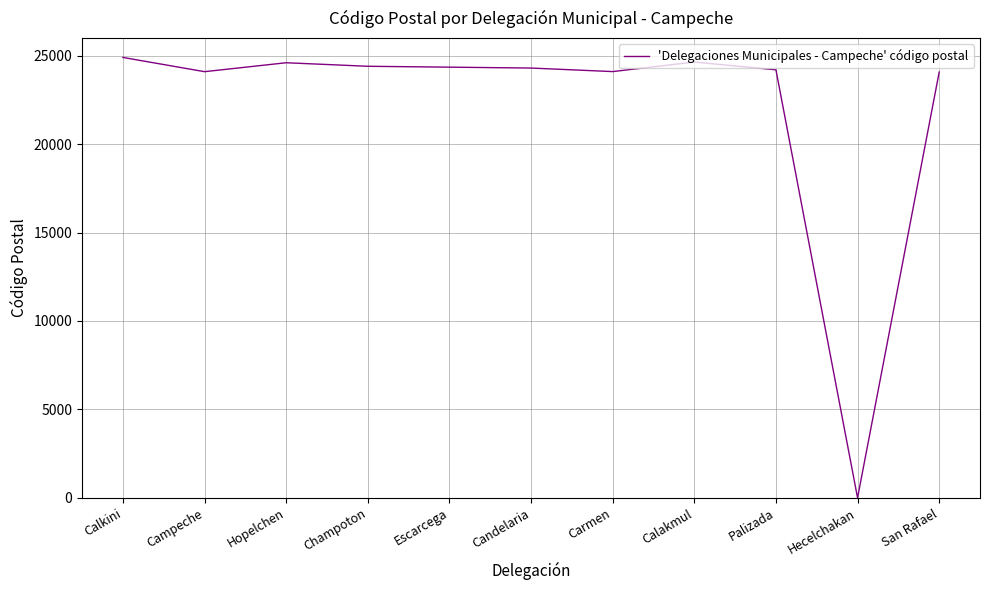

How many series are shown in this chart?

1